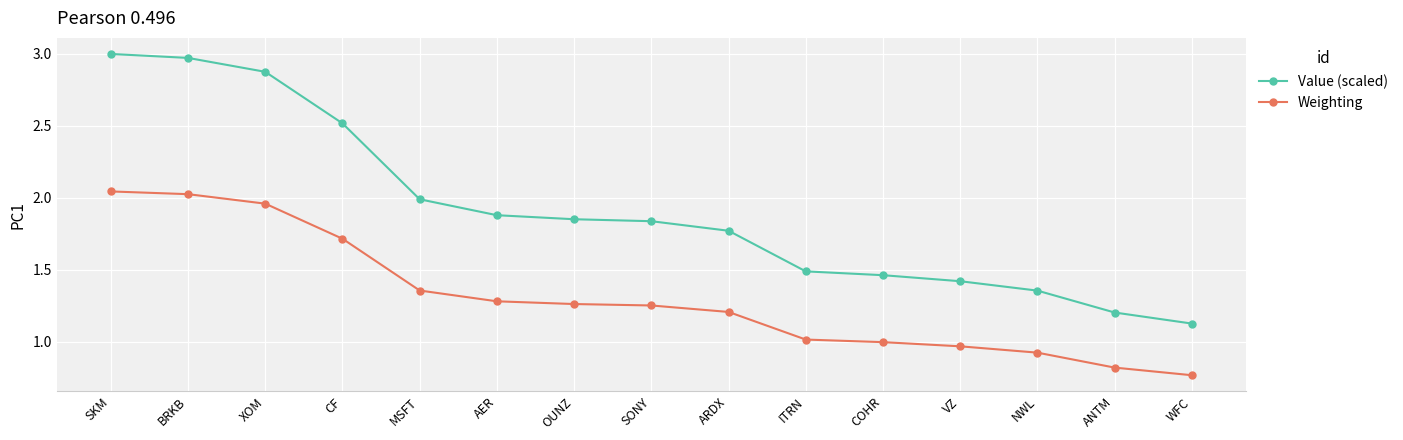

True or false: Weighting and Value (scaled) intersect in this chart.

False